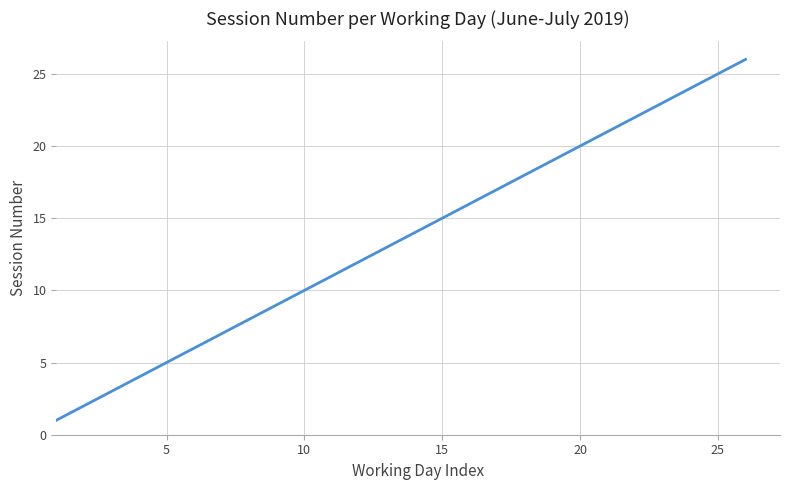

What is the maximum value shown in the chart?

26